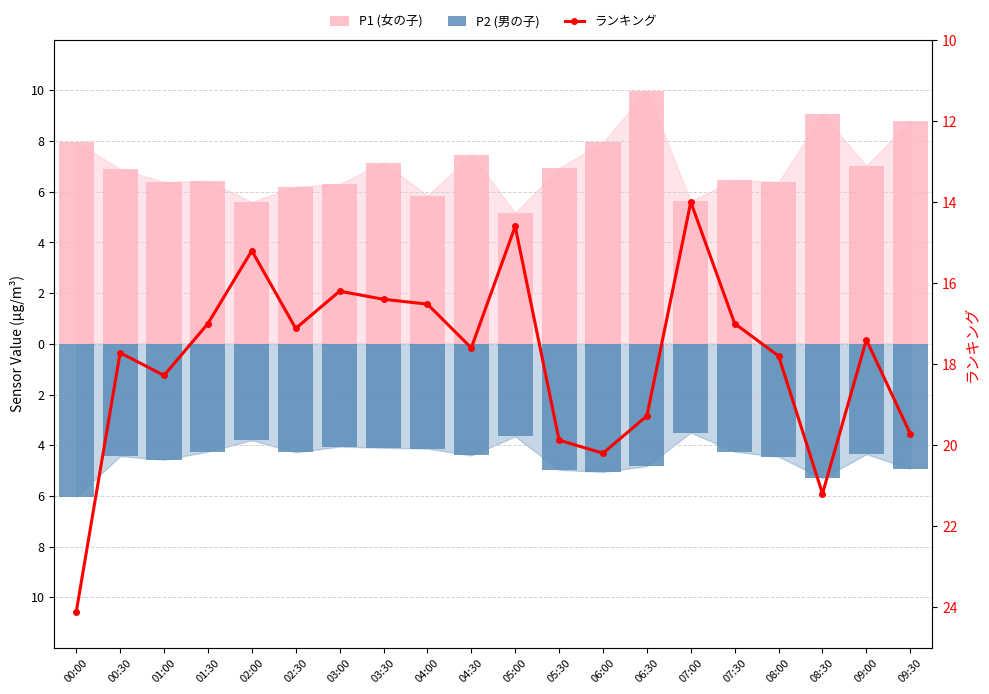

At which label is P2 closest to -4?

03:00